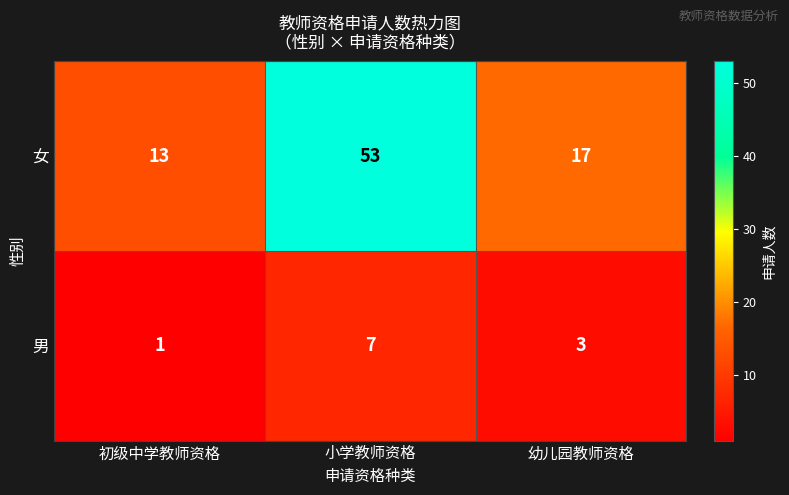

The value of 男 at 初级中学教师资格 is 1. True or false?

True